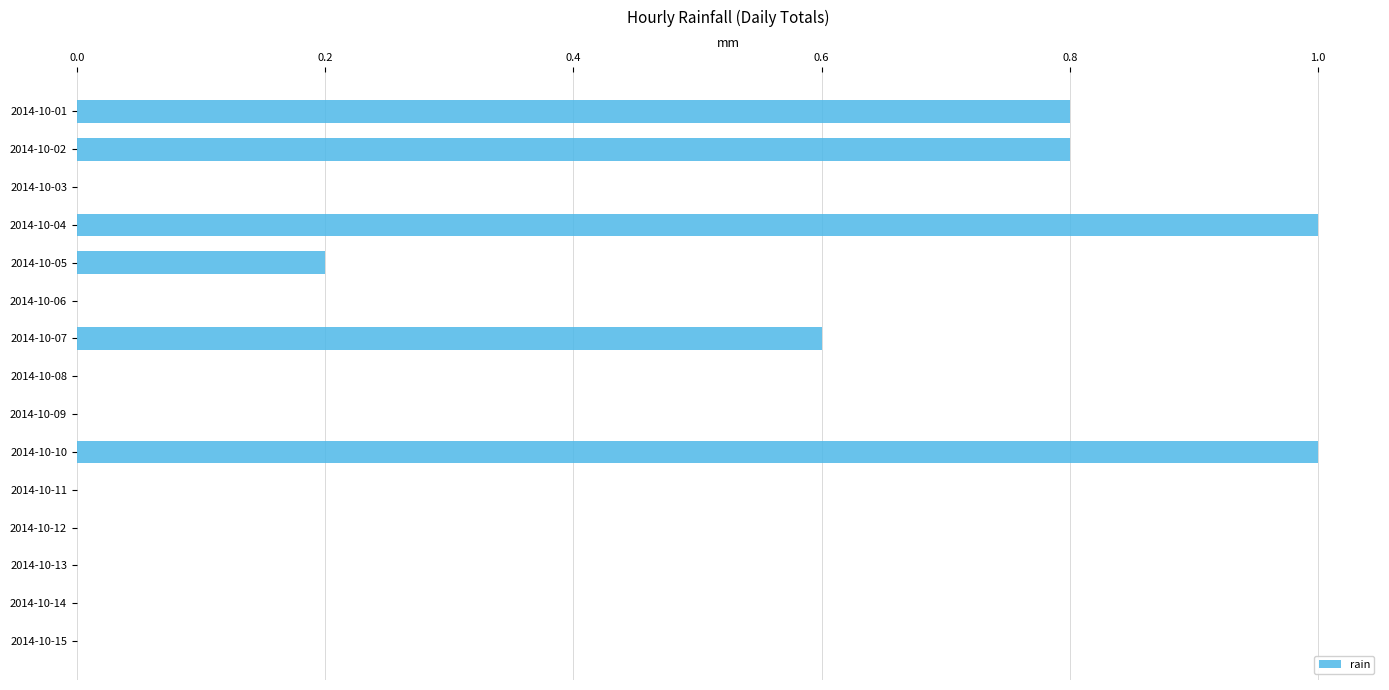

What is the sum of all values?

4.4